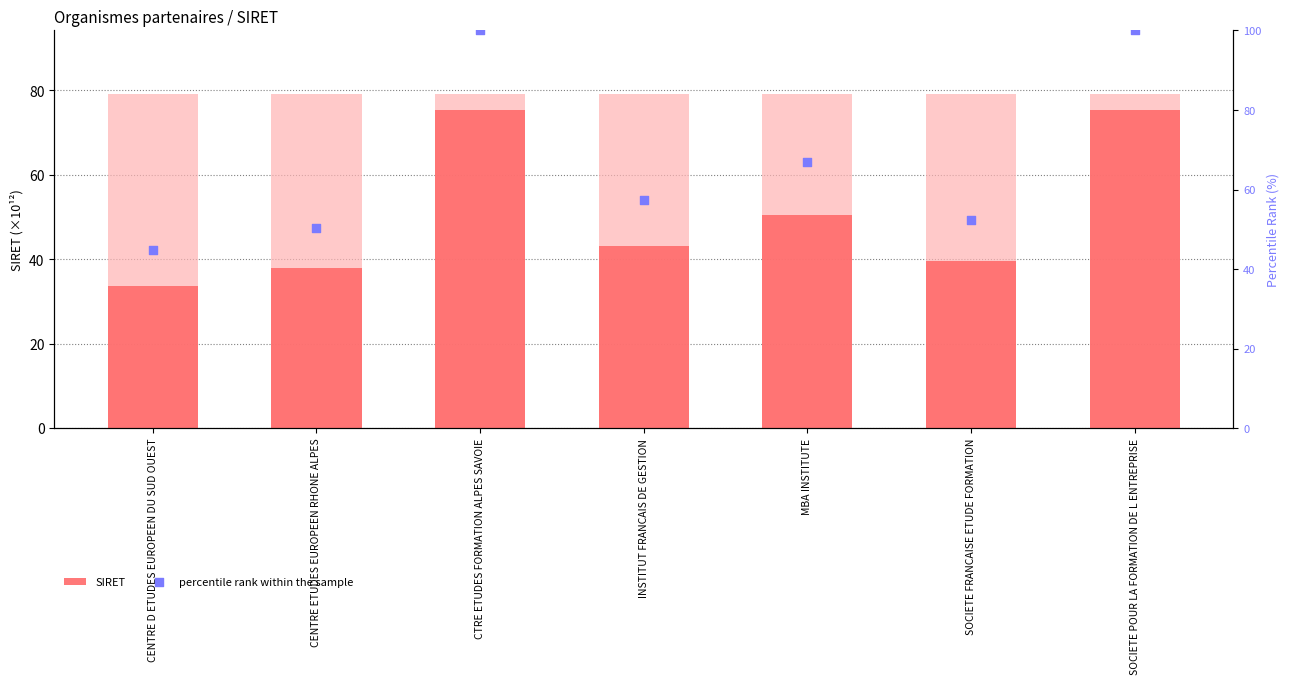

At how many categories does at least one series exceed 68?

2